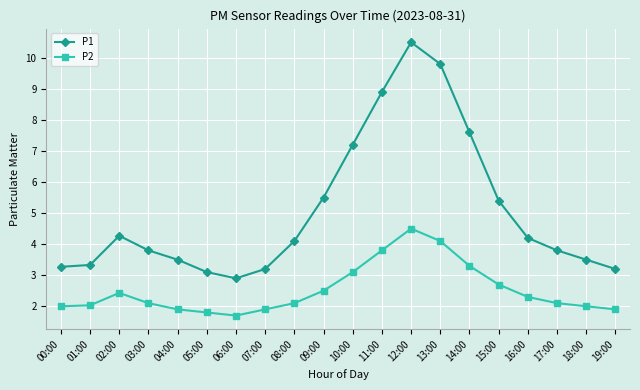

At which label is P1 closest to 6?

09:00